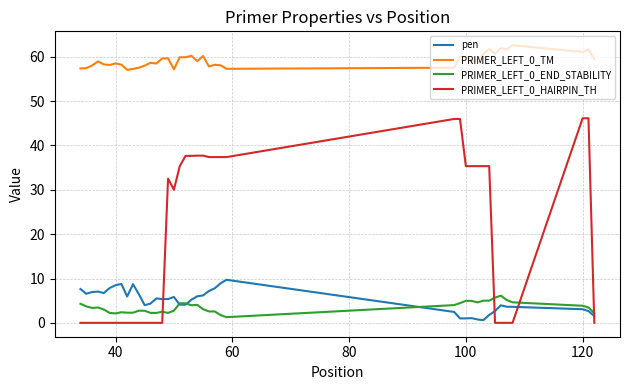

True or false: PRIMER_LEFT_0_TM and PRIMER_LEFT_0_HAIRPIN_TH cross at least once.

False